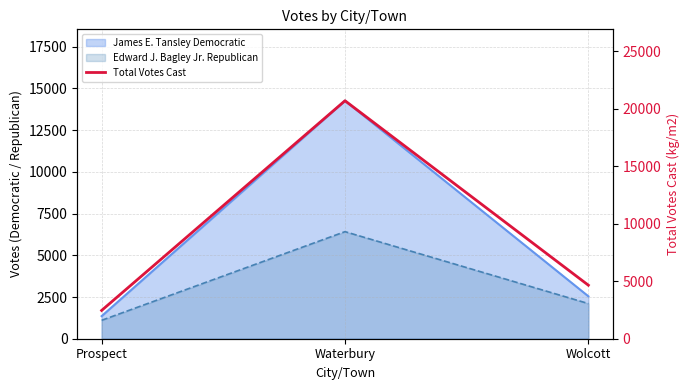

What is the greatest value displayed?

20684